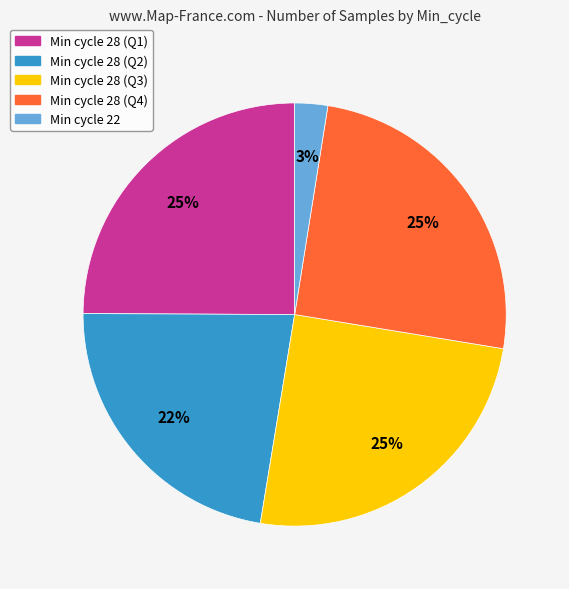

To the nearest percent, what is the average slice percentage?

20%